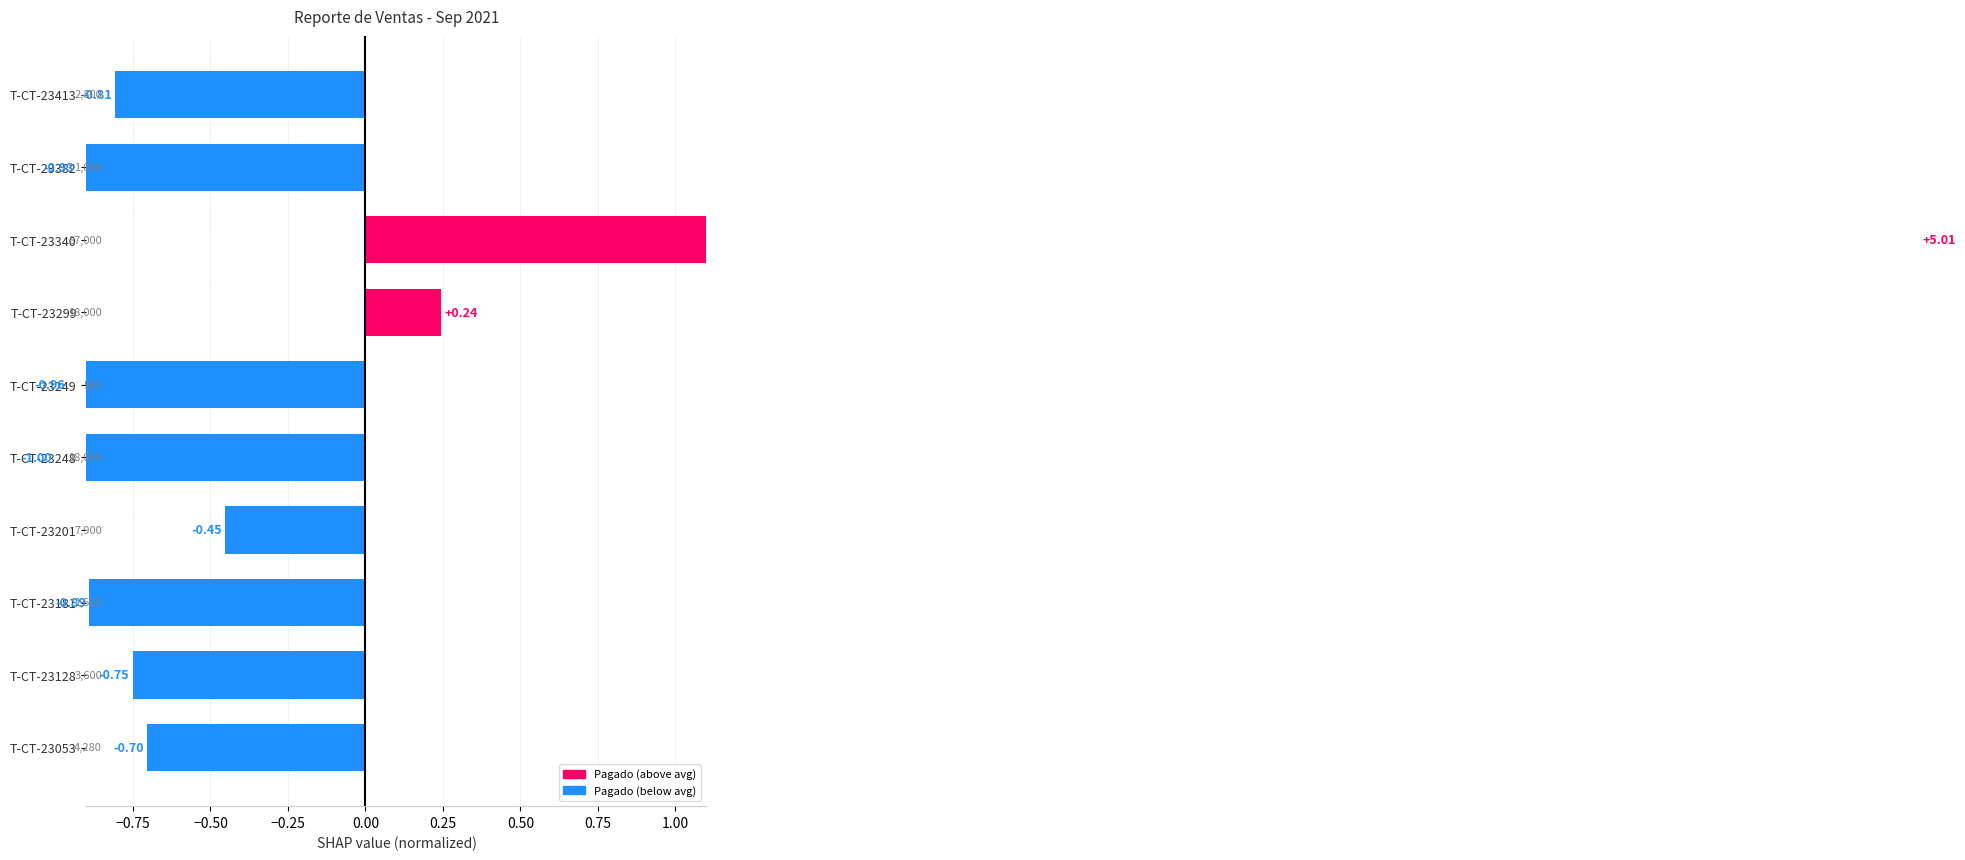

Reading left to right, what are all the values shown in this chart?

-0.7	-0.8	-0.9	-0.5	-1.0	-1.0	0.2	5.0	-0.9	-0.8